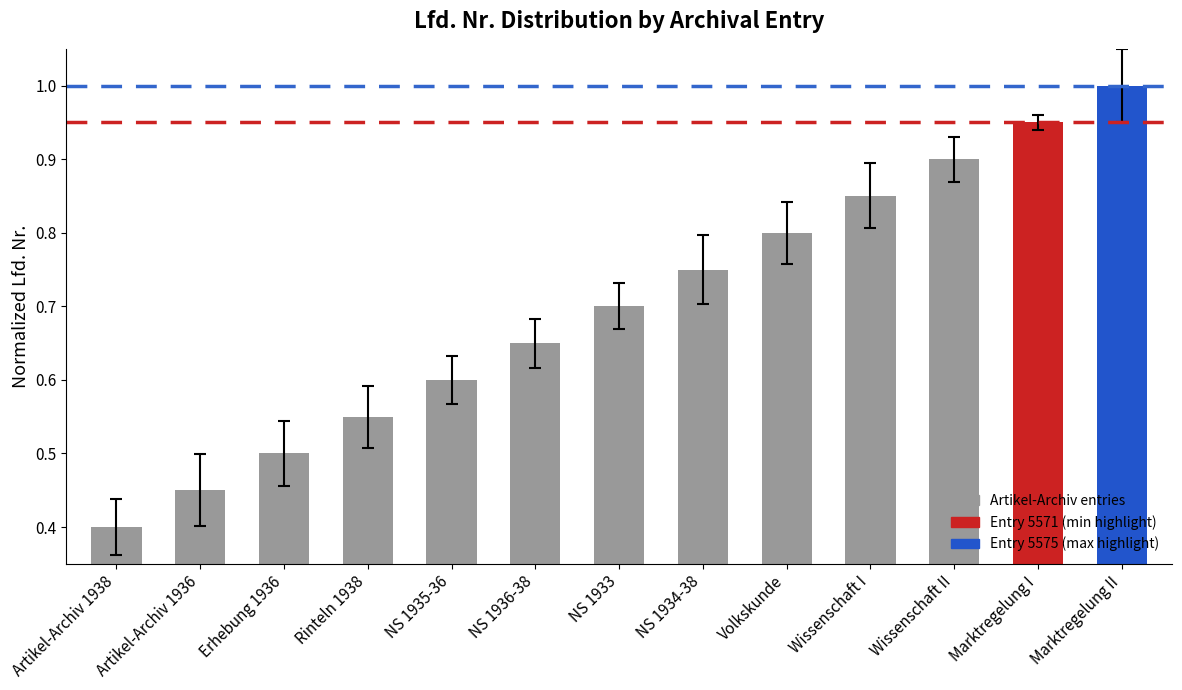

Rank the categories by value from highest to lowest.

Marktregelung II, Marktregelung I, Wissenschaft II, Wissenschaft I, Volkskunde, NS 1934-38, NS 1933, NS 1936-38, NS 1935-36, Rinteln 1938, Erhebung 1936, Artikel-Archiv 1936, Artikel-Archiv 1938